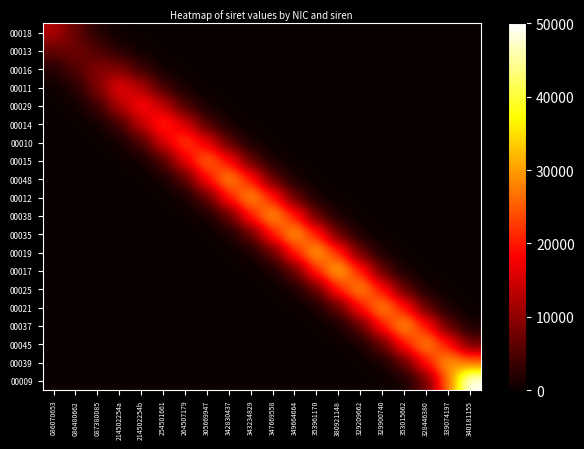

Which label corresponds to the smallest value in the chart?

305669947